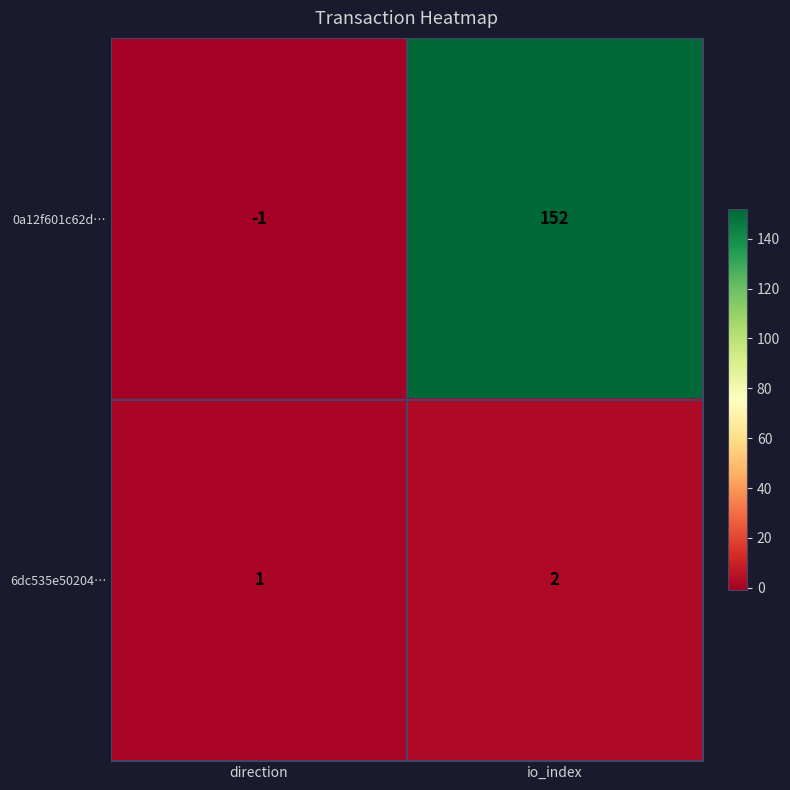

Is it true that 6dc535e50204… equals 1 at direction?

True